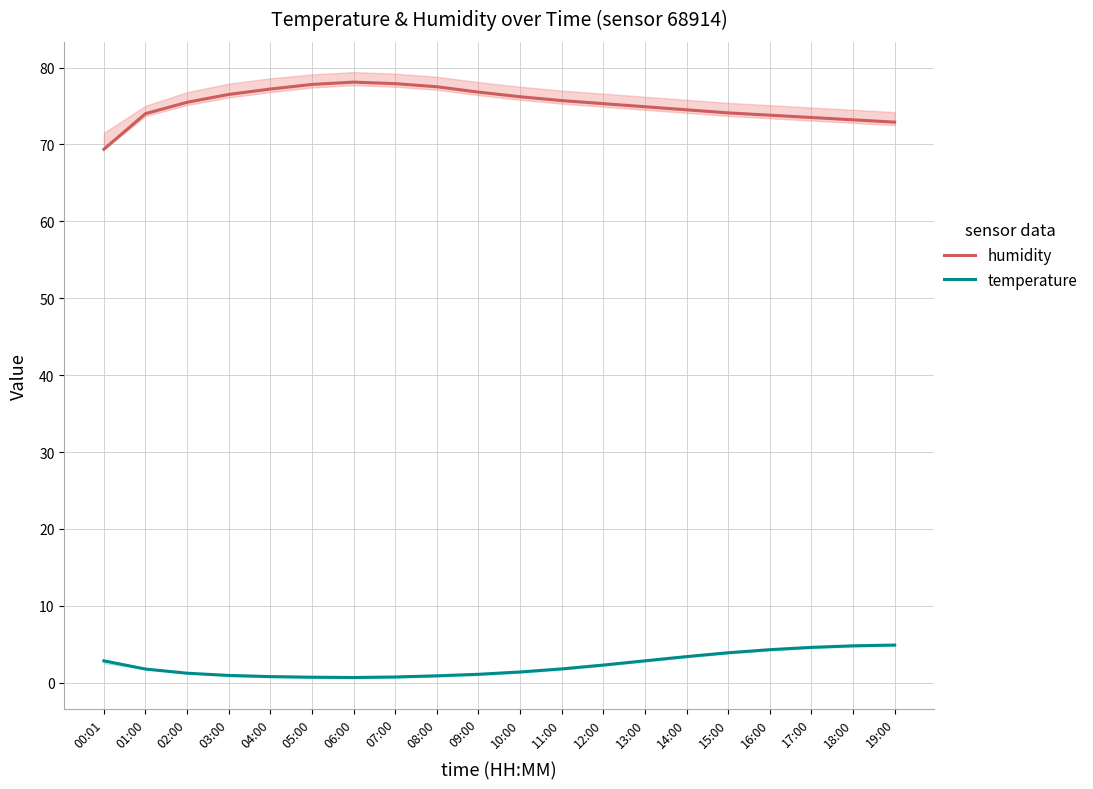

True or false: temperature and humidity cross at least once.

False